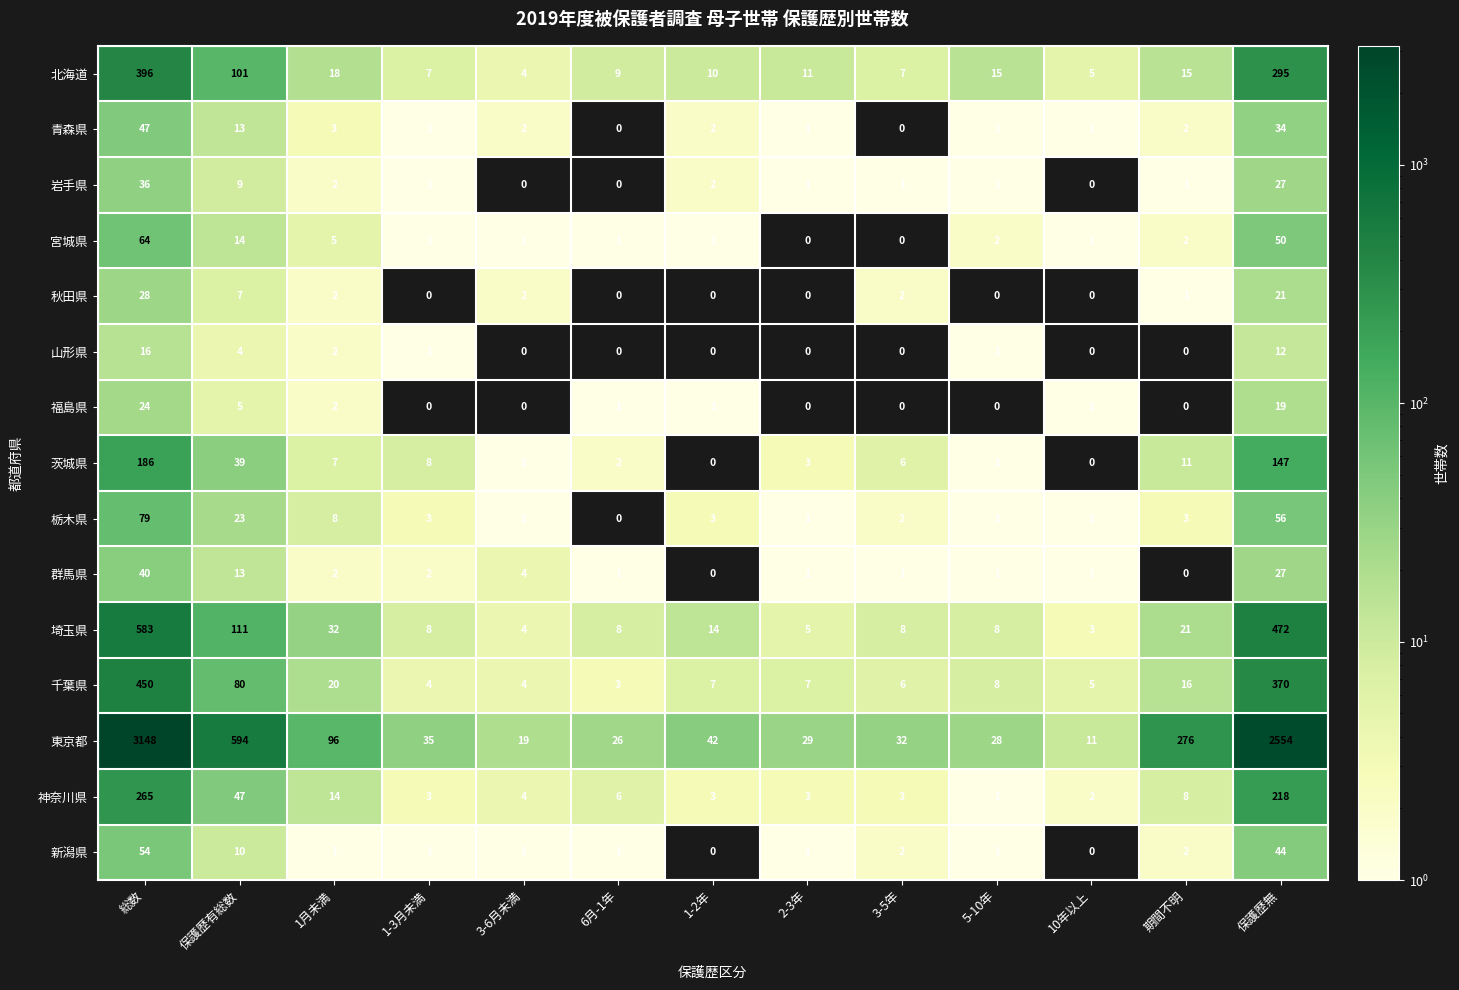

What is the difference between the maximum and minimum values in the 青森県 series?

47